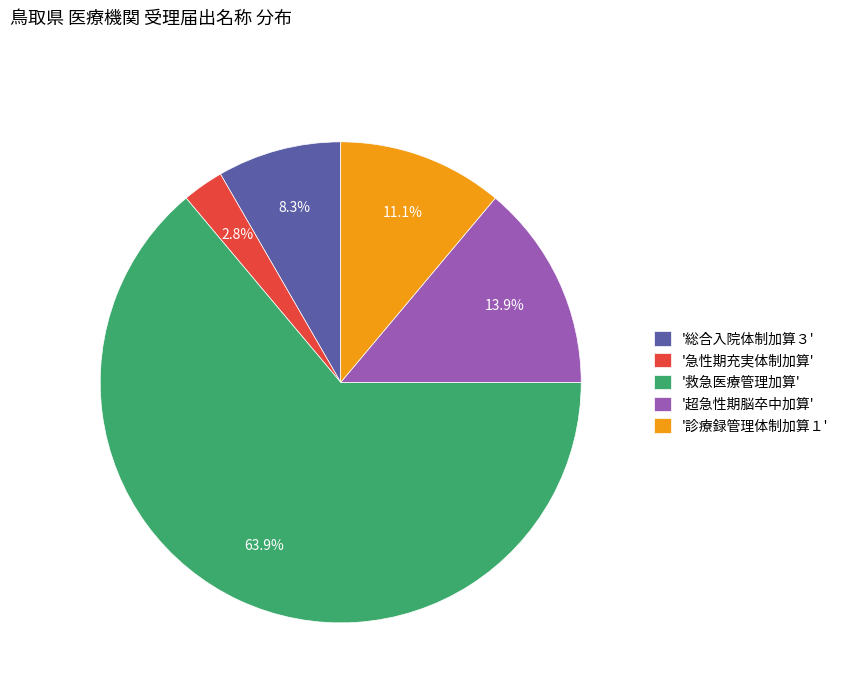

Rank the categories by value from lowest to highest.

'急性期充実体制加算', '総合入院体制加算３', '診療録管理体制加算１', '超急性期脳卒中加算', '救急医療管理加算'